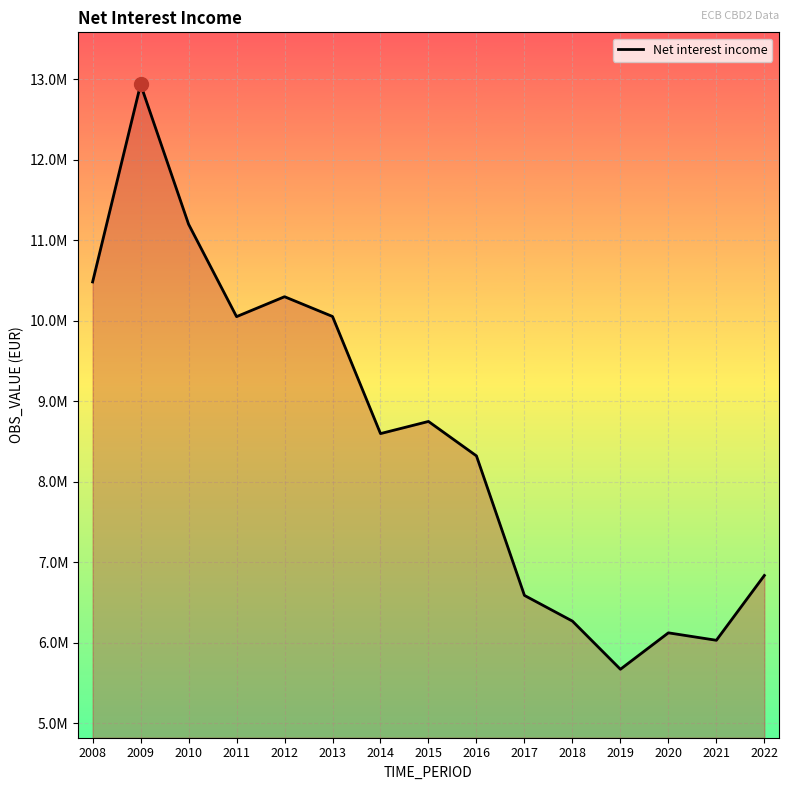

Reading right to left, transcribe all the data shown in this chart.

6834394	6029216	6121678	5669218	6267275	6586490	8319471	8747314	8596469	10051345	10296700	10049269	11197252	12933946	10480260